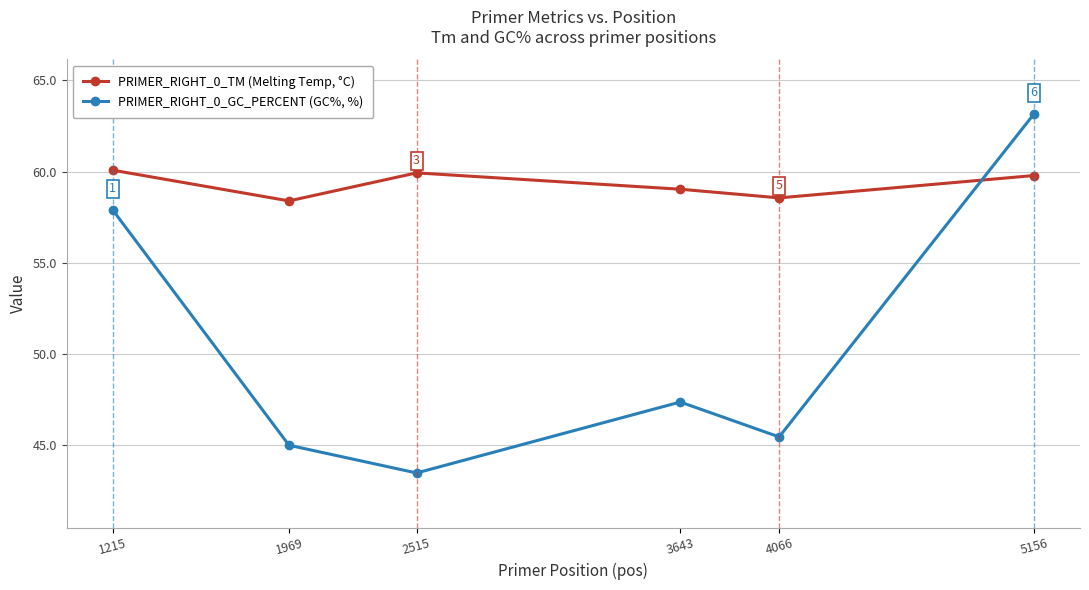

In PRIMER_RIGHT_0_TM (Melting Temp, °C), how many points are higher than both neighbors (excluding endpoints)?

1